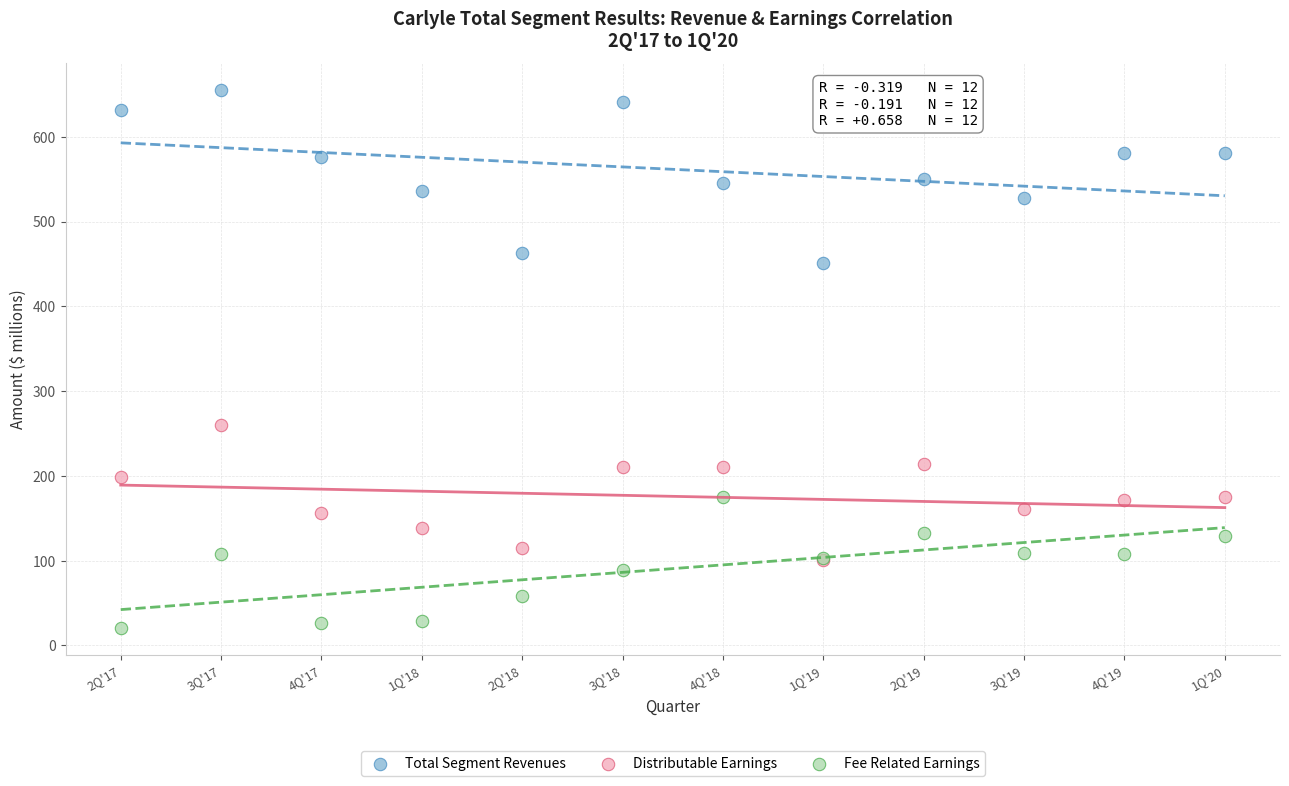

Which series has the largest Y range (max minus min)?

Total Segment Revenues